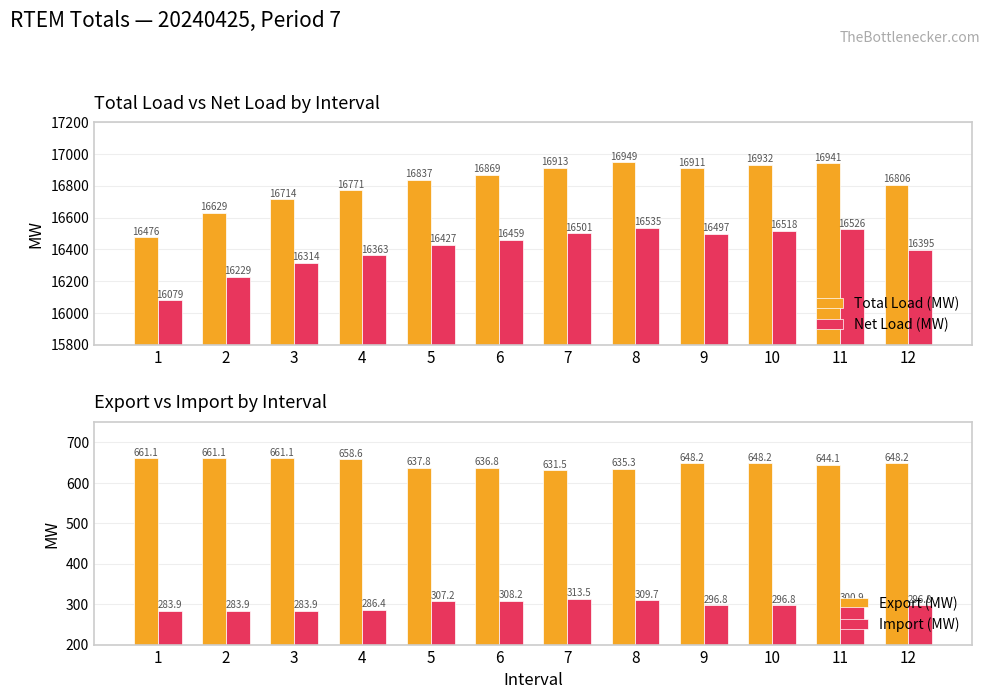

Which series has the largest total across all categories?

Total Load (MW)